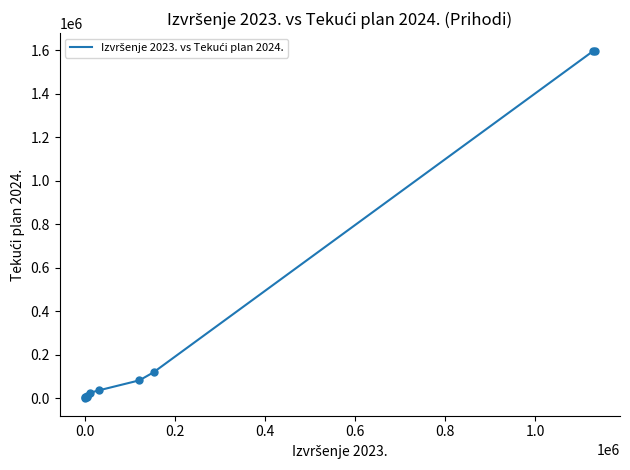

What is the greatest value displayed?

1598055